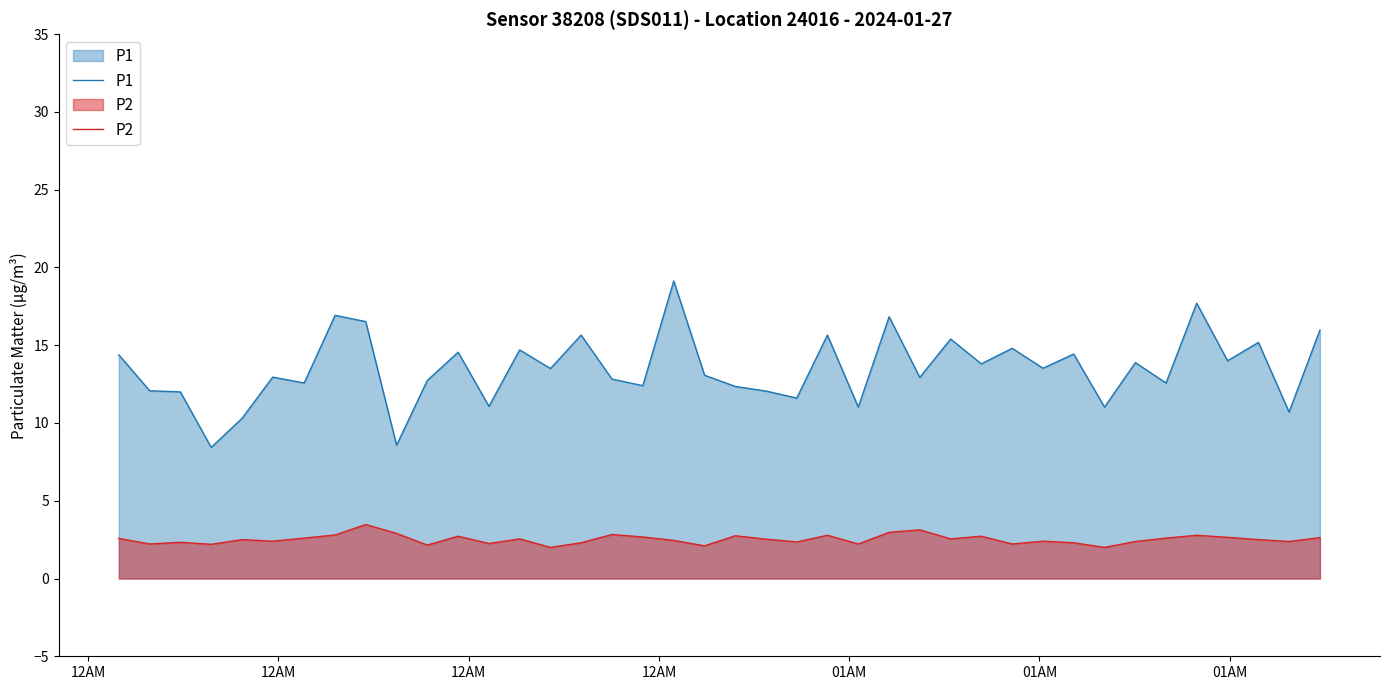

True or false: P2 and P1 intersect in this chart.

False